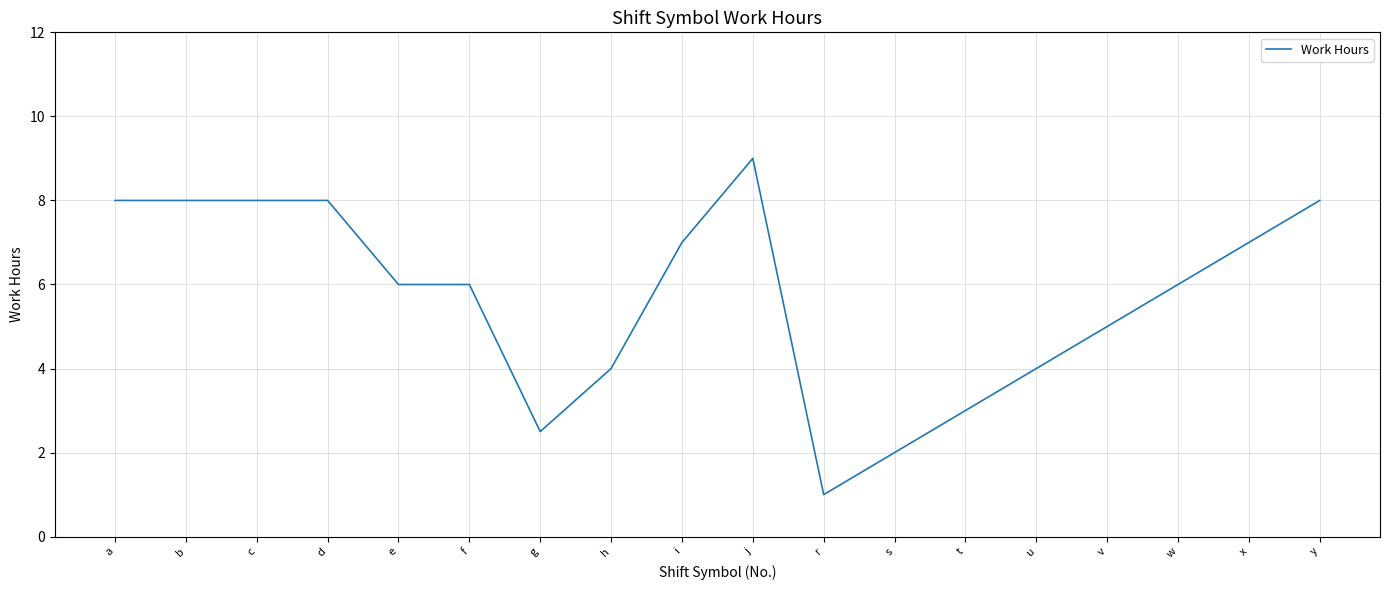

Reading left to right, what are all the values shown in this chart?

a=8.0	b=8.0	c=8.0	d=8.0	e=6.0	f=6.0	g=2.5	h=4.0	i=7.0	j=9.0	r=1.0	s=2.0	t=3.0	u=4.0	v=5.0	w=6.0	x=7.0	y=8.0